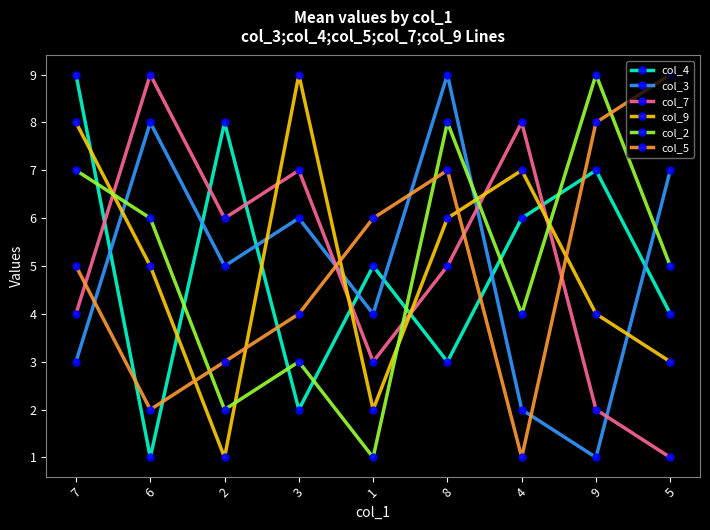

What is the label of the 7th point from the right?

2